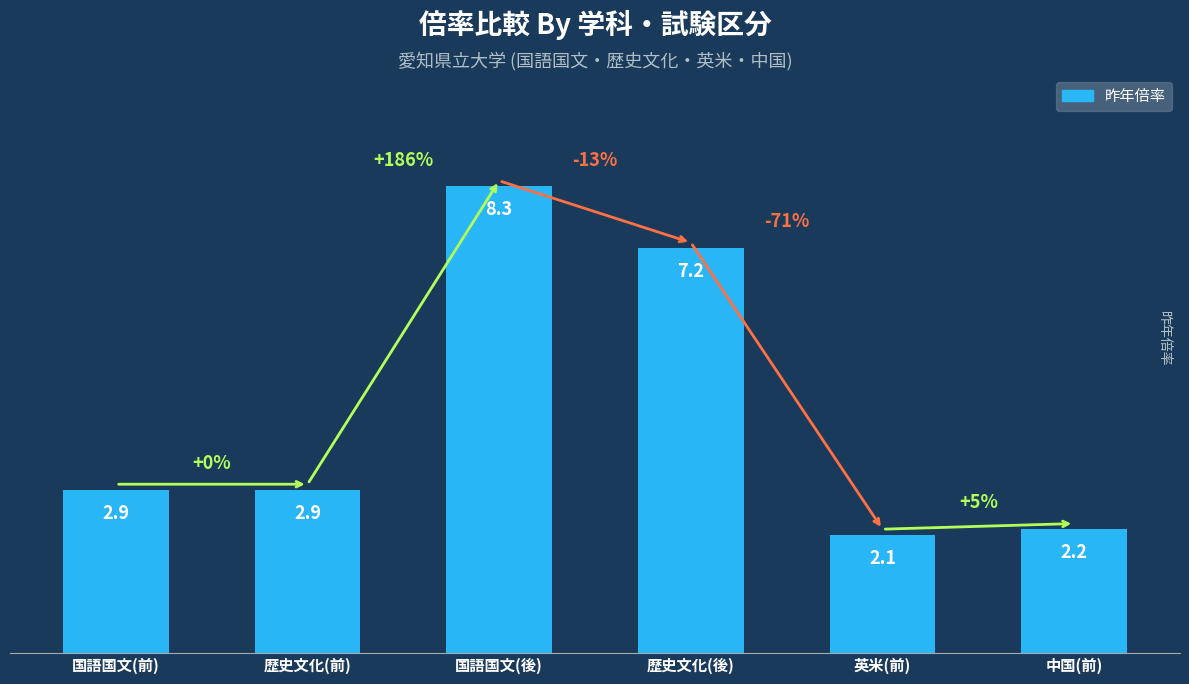

Which category has the highest value across all series?

国語国文(後)